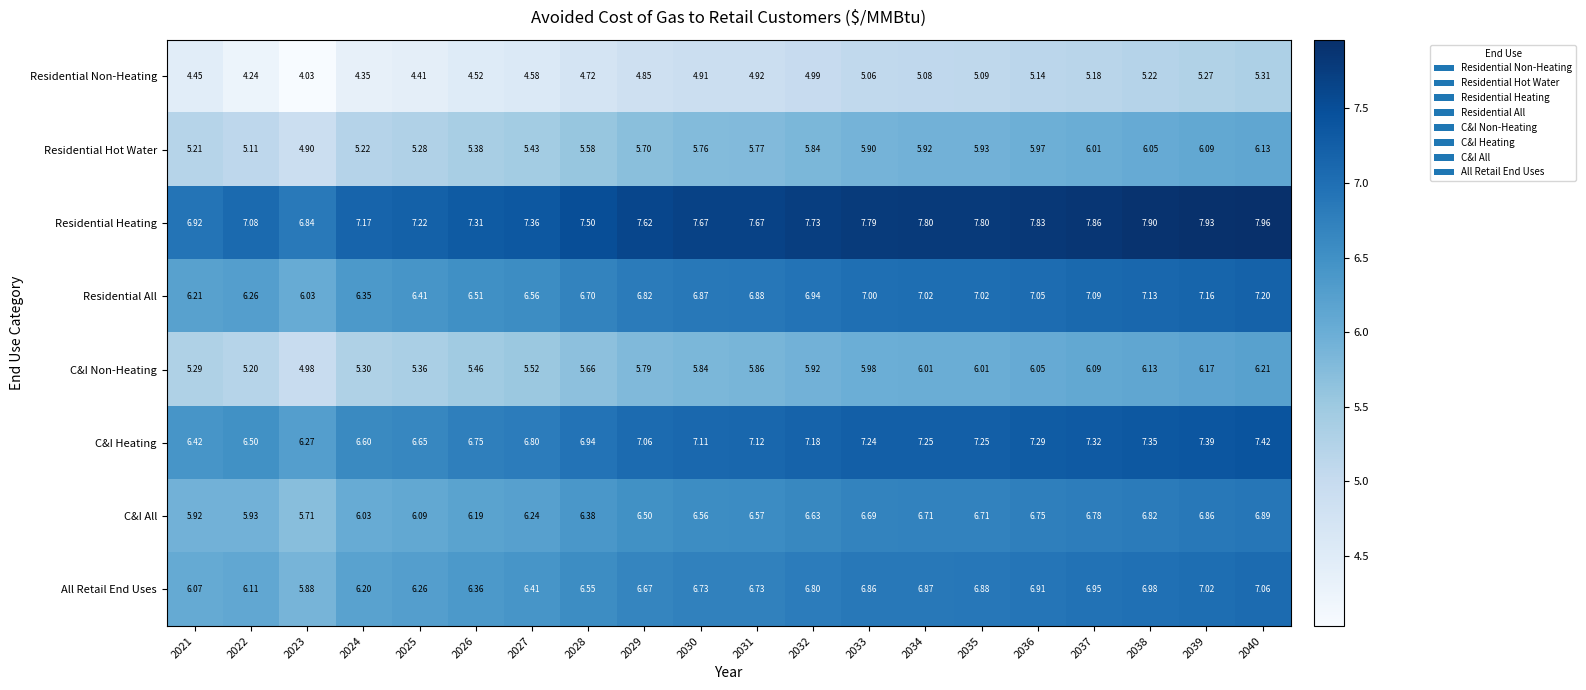

Which series has the largest range (max minus min)?

Residential Non-Heating